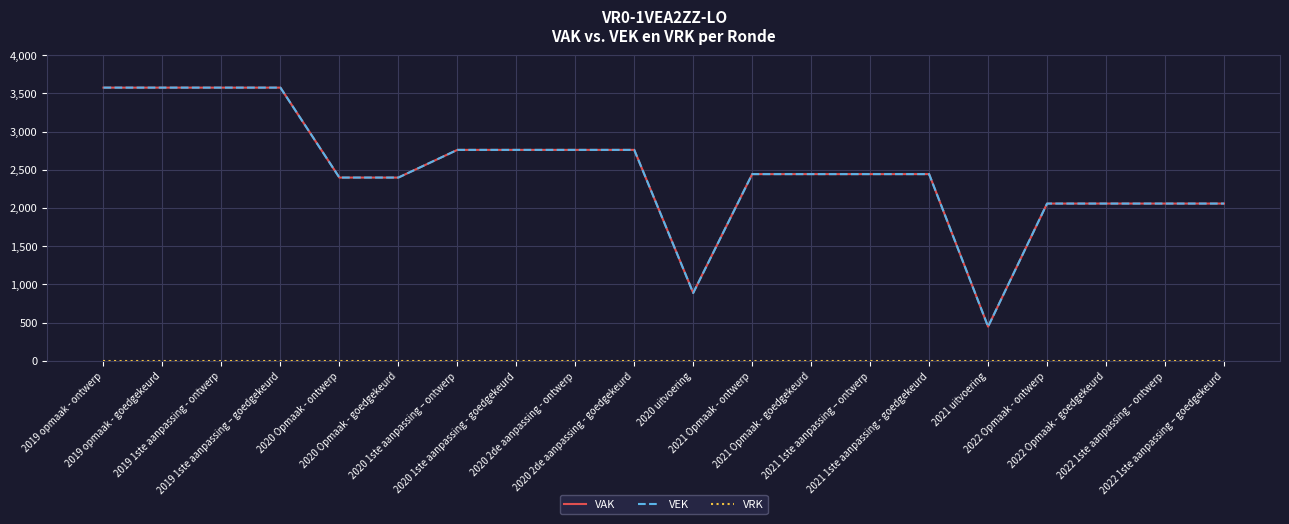

How many categories are shown in the chart?

20